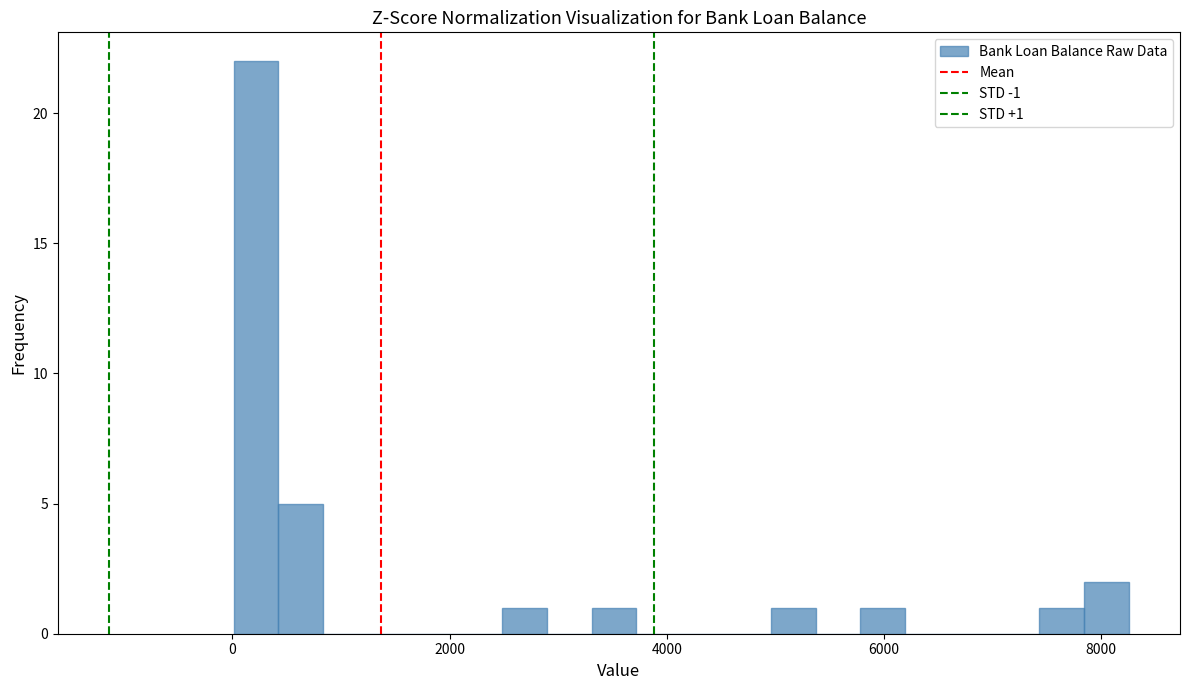

Read against the x-axis, roughly where is the centre of the tallest bar?

200